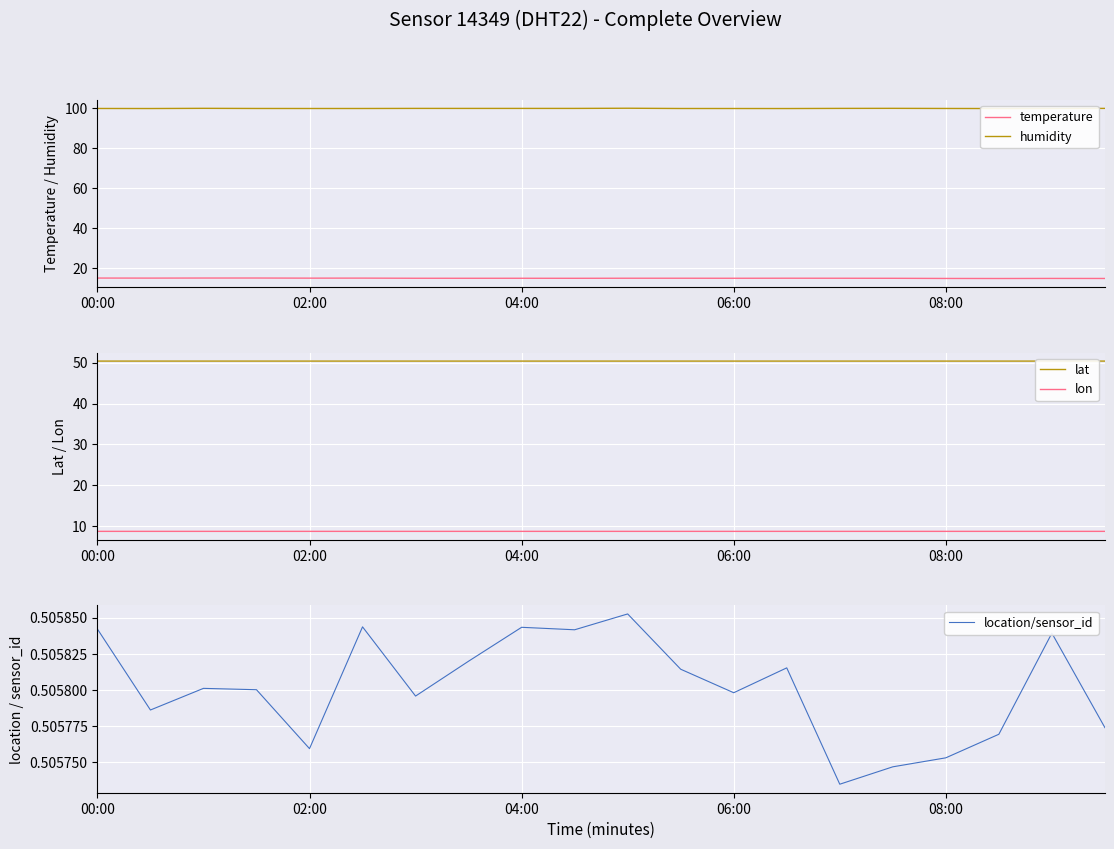

True or false: lon and lat intersect in this chart.

False